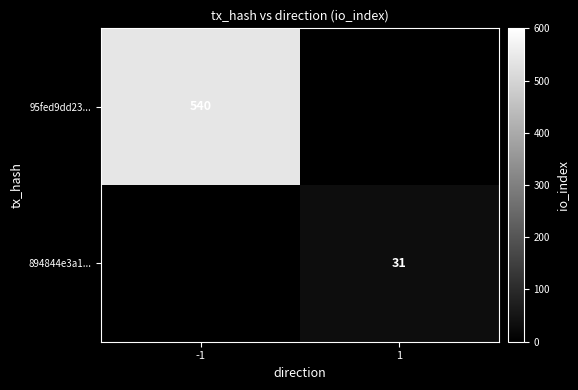

Is it true that 95fed9dd23... equals 540 at -1?

True